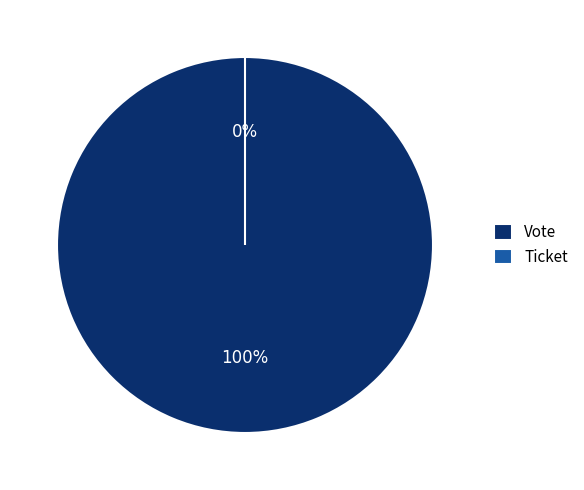

Do Ticket and Vote together represent more than half of the pie?

Yes